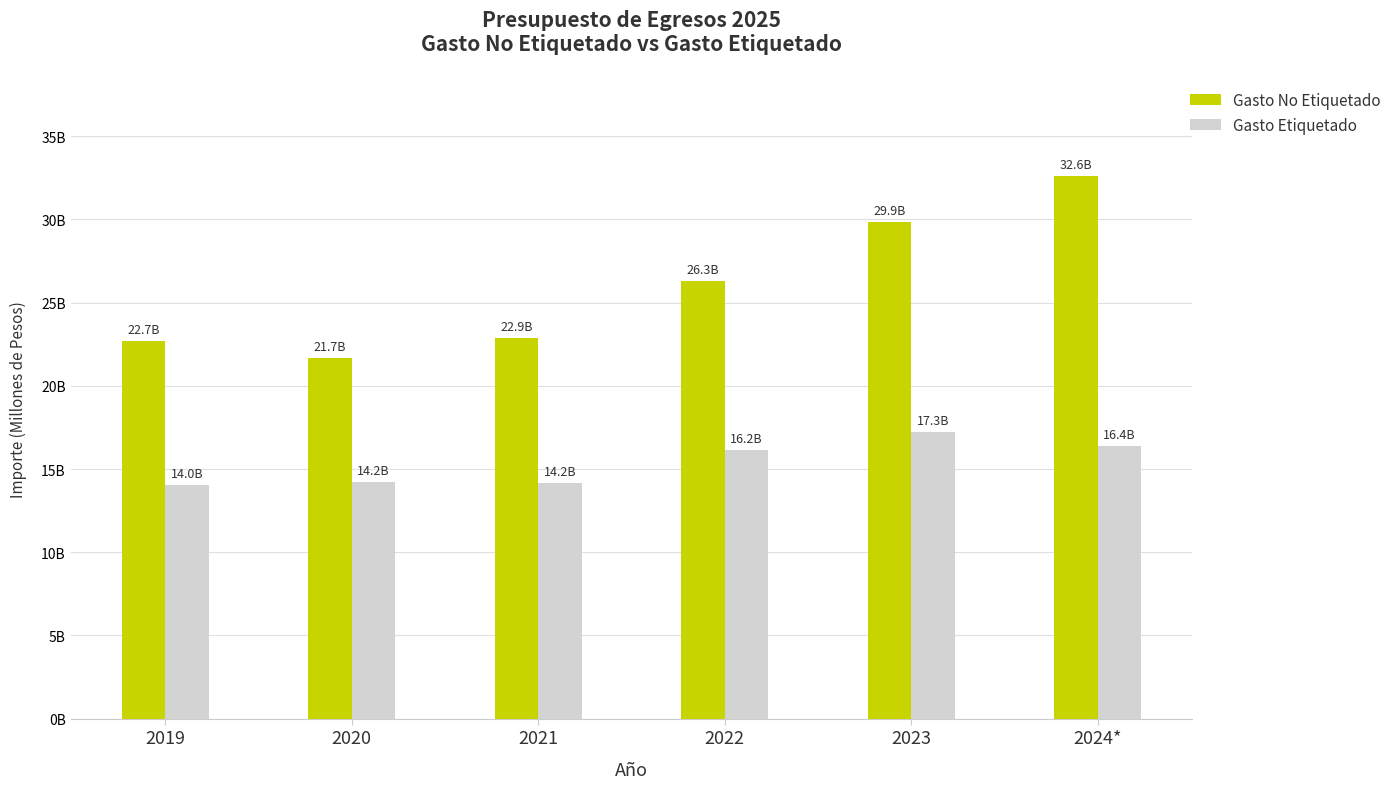

Which series has the largest total across all categories?

Gasto No Etiquetado